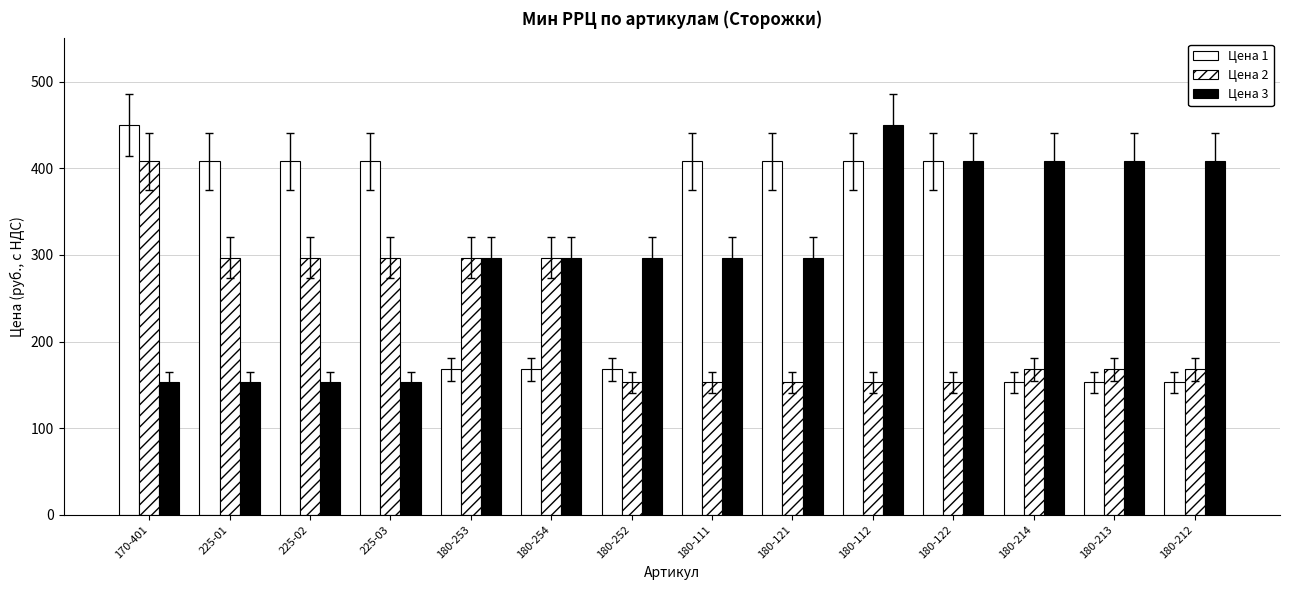

Where does the Цена 3 series first go above 297?

180-112